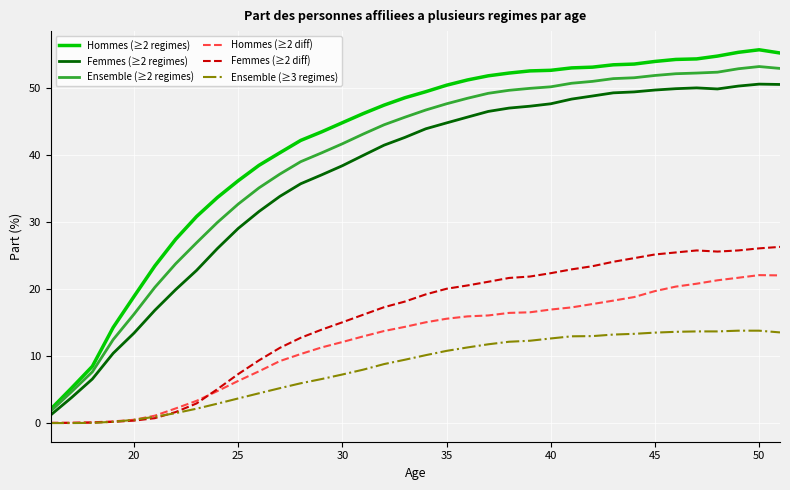

Which series has the largest total across all categories?

Hommes (≥2 regimes)